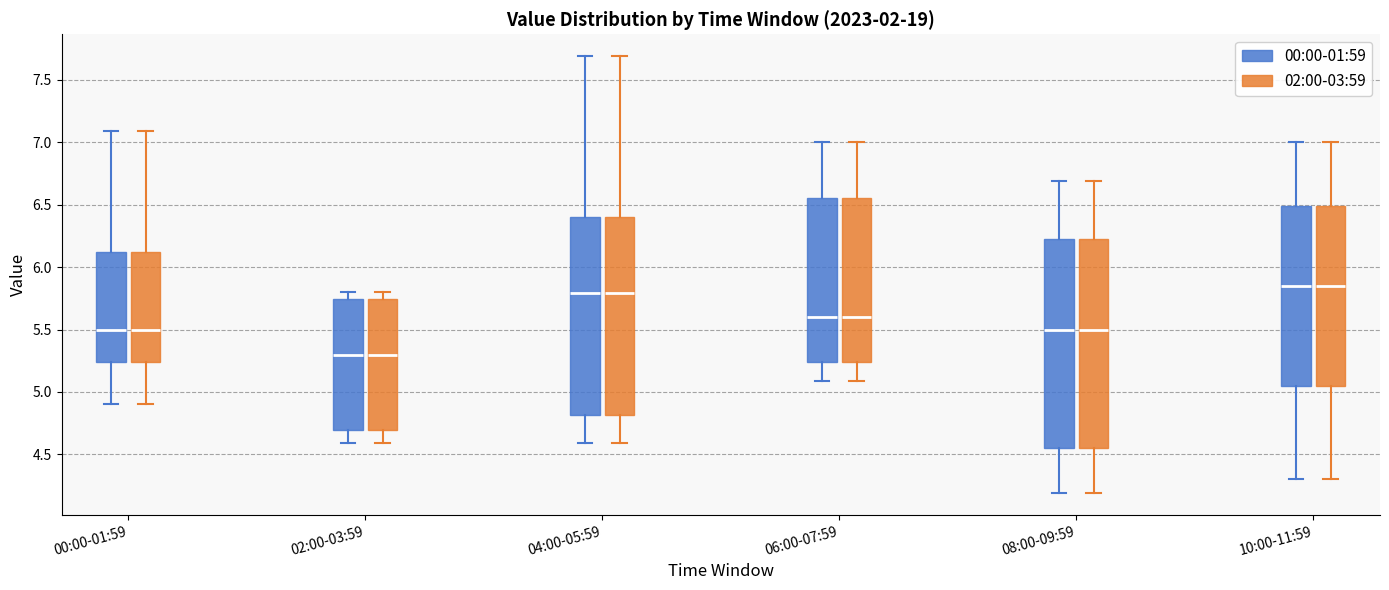

Reading left to right, read every box against the y-axis: the position of its median line, the range the box covers, and the ends of its whiskers. The values are not printed on the chart, so give them approximately, as read against the axis.

00:00-01:59 (00:00-01:59): median 5.50, box 5.25 to 6.10, whiskers 4.90 to 7.10
00:00-01:59 (02:00-03:59): median 5.50, box 5.25 to 6.10, whiskers 4.90 to 7.10
02:00-03:59 (00:00-01:59): median 5.30, box 4.70 to 5.75, whiskers 4.60 to 5.80
02:00-03:59 (02:00-03:59): median 5.30, box 4.70 to 5.75, whiskers 4.60 to 5.80
04:00-05:59 (00:00-01:59): median 5.80, box 4.80 to 6.40, whiskers 4.60 to 7.70
04:00-05:59 (02:00-03:59): median 5.80, box 4.80 to 6.40, whiskers 4.60 to 7.70
06:00-07:59 (00:00-01:59): median 5.60, box 5.25 to 6.55, whiskers 5.10 to 7.00
06:00-07:59 (02:00-03:59): median 5.60, box 5.25 to 6.55, whiskers 5.10 to 7.00
08:00-09:59 (00:00-01:59): median 5.50, box 4.55 to 6.25, whiskers 4.20 to 6.70
08:00-09:59 (02:00-03:59): median 5.50, box 4.55 to 6.25, whiskers 4.20 to 6.70
10:00-11:59 (00:00-01:59): median 5.85, box 5.05 to 6.50, whiskers 4.30 to 7.00
10:00-11:59 (02:00-03:59): median 5.85, box 5.05 to 6.50, whiskers 4.30 to 7.00